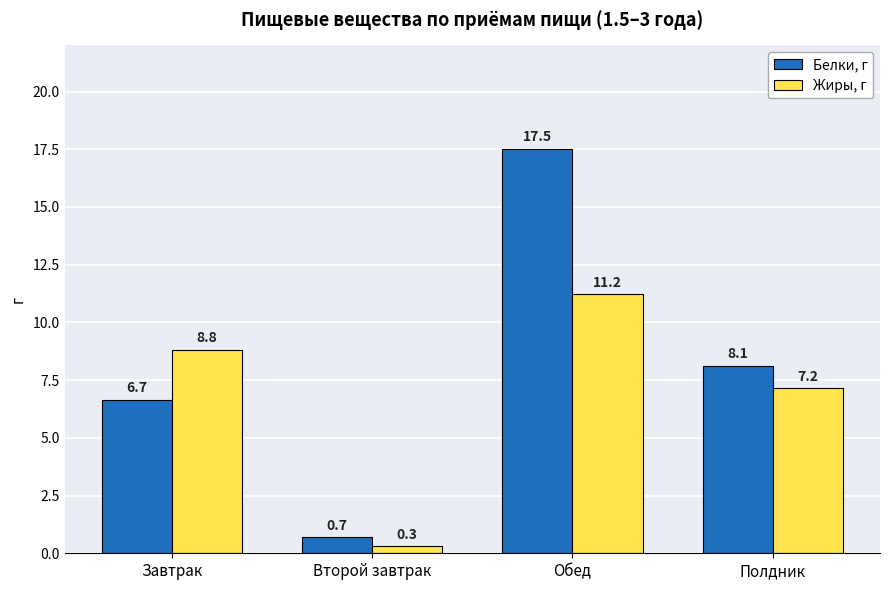

At how many categories does at least one series exceed 7?

3